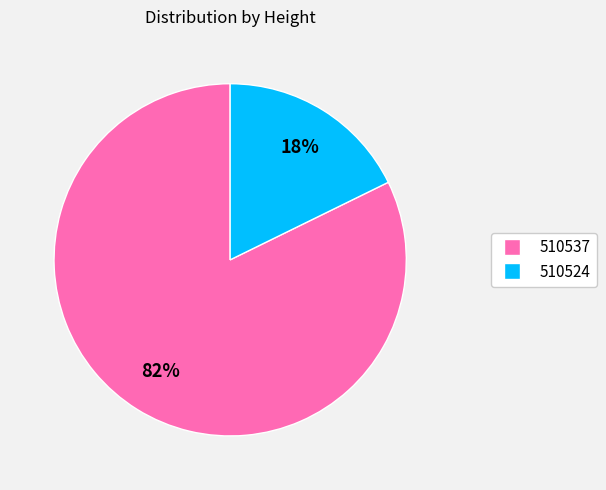

Combined, do 510537 and 510524 account for over 50%?

Yes